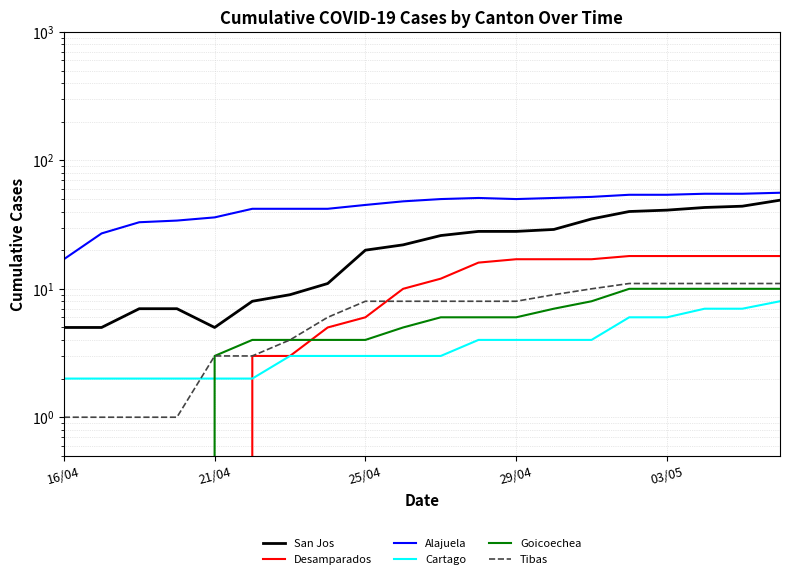

The Desamparados series shows 17 at 13. True or false?

True